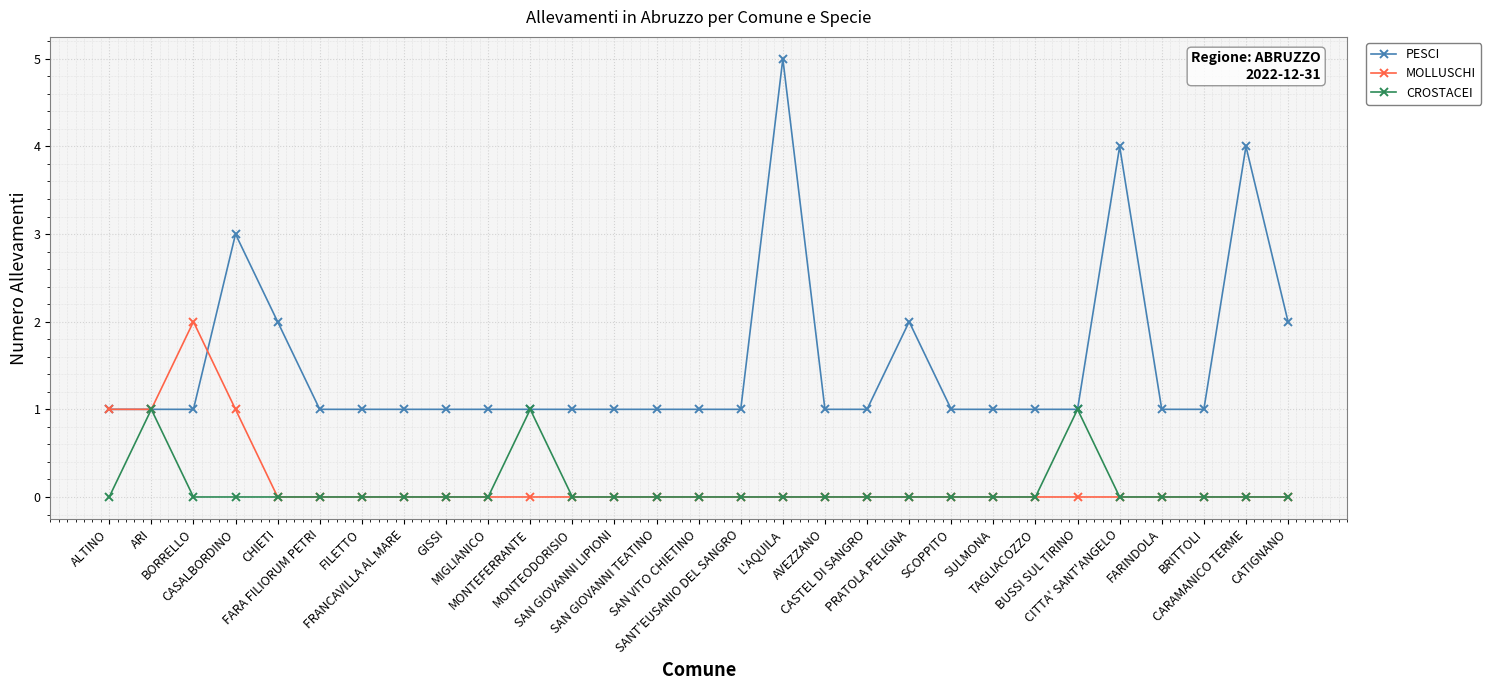

At how many categories does at least one series exceed 0?

29